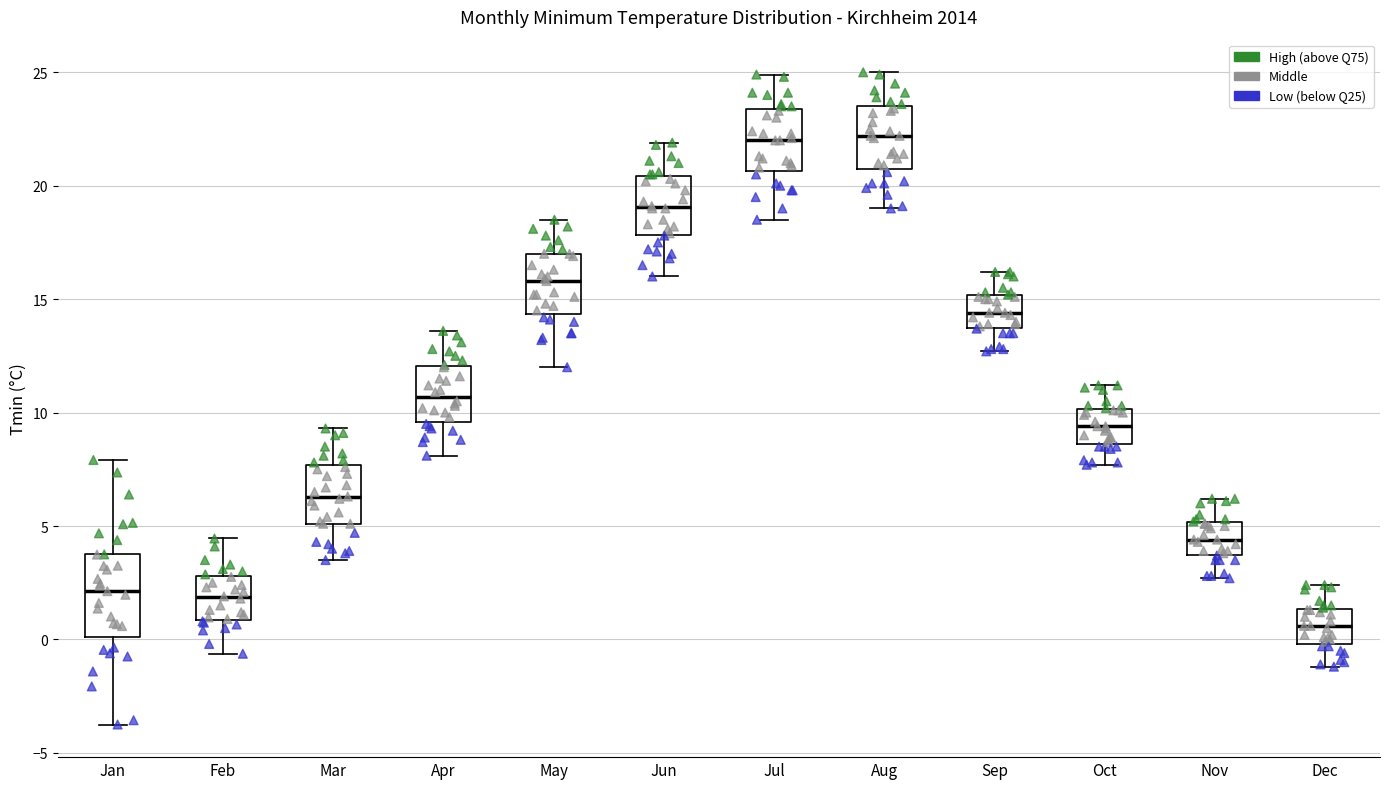

Reading left to right, transcribe this box plot: for each box, give where its median line is, the range the box spans, and where its two whiskers end, as read against the y-axis. The values are not printed on the chart, so give them approximately, as read against the axis.

Jan: median 2.0, box 0.0 to 3.5, whiskers -3.5 to 8.0
Feb: median 2.0, box 1.0 to 3.0, whiskers -0.5 to 4.5
Mar: median 6.5, box 5.0 to 7.5, whiskers 3.5 to 9.5
Apr: median 10.5, box 9.5 to 12.0, whiskers 8.0 to 13.5
May: median 16.0, box 14.5 to 17.0, whiskers 12.0 to 18.5
Jun: median 19.0, box 18.0 to 20.5, whiskers 16.0 to 22.0
Jul: median 22.0, box 20.5 to 23.5, whiskers 18.5 to 25.0
Aug: median 22.0, box 21.0 to 23.5, whiskers 19.0 to 25.0
Sep: median 14.5, box 13.5 to 15.0, whiskers 12.5 to 16.0
Oct: median 9.5, box 8.5 to 10.0, whiskers 7.5 to 11.0
Nov: median 4.5, box 3.5 to 5.0, whiskers 2.5 to 6.0
Dec: median 0.5, box 0.0 to 1.5, whiskers -1.0 to 2.5